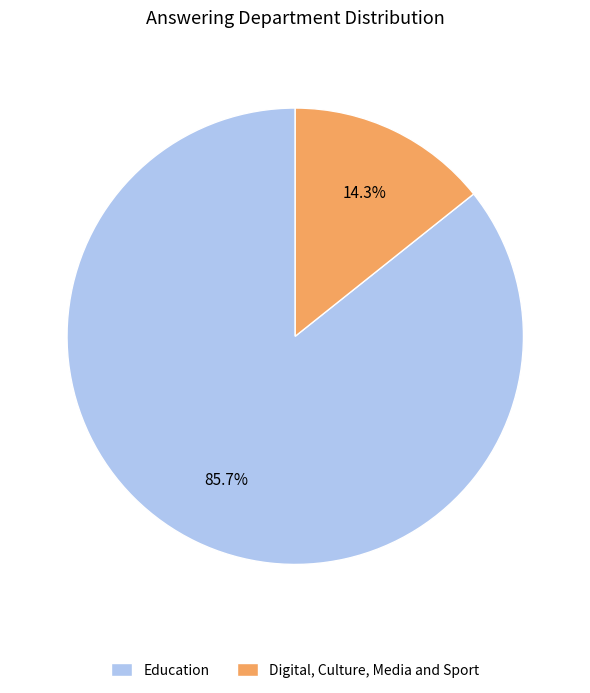

Do Digital, Culture, Media and Sport and Education together represent more than half of the pie?

Yes